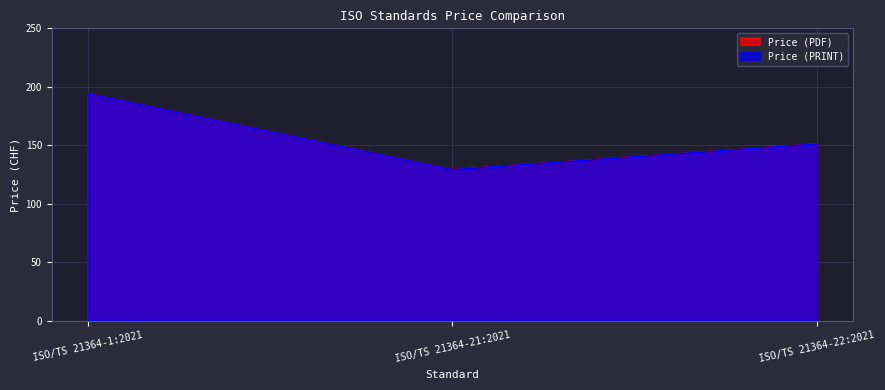

What is the sum of all Price (PRINT) values?

474